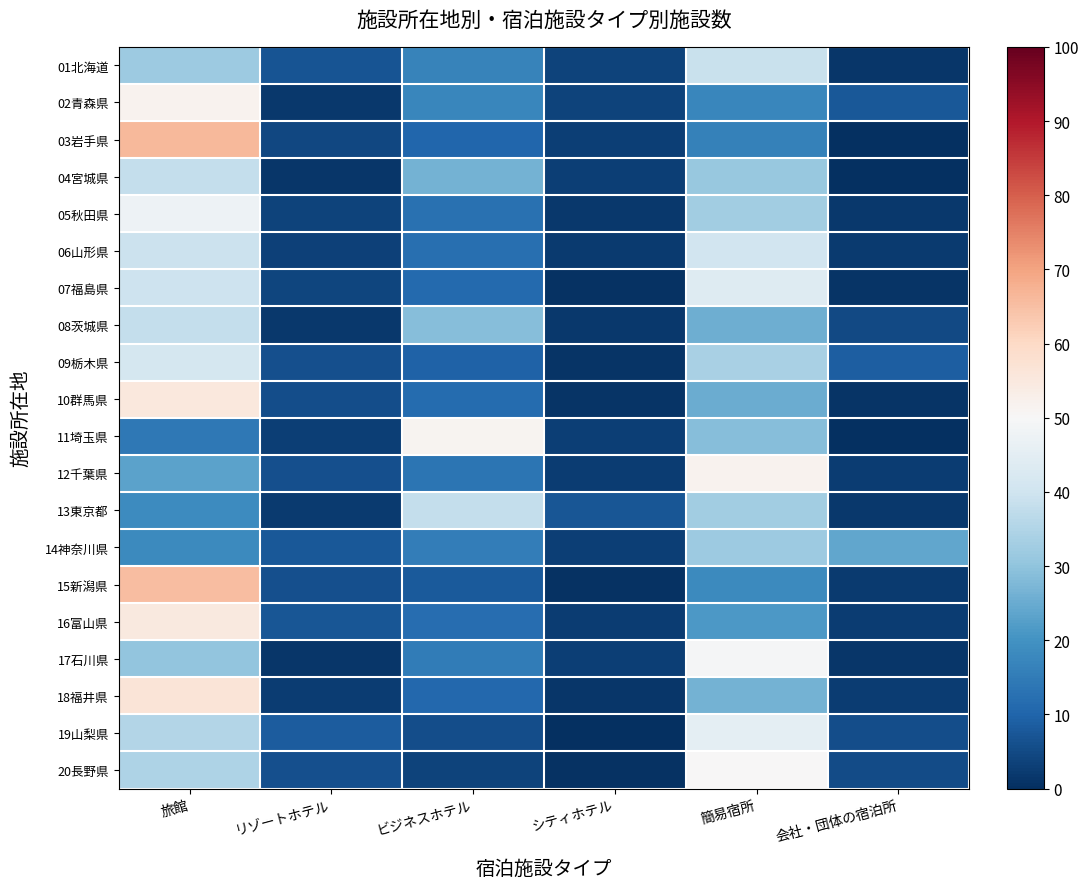

Reading right to left, what are all the values shown in this chart?

01北海道: 会社・団体の宿泊所=1.6	簡易宿所=38.9	シティホテル=3.9	ビジネスホテル=16.7	リゾートホテル=7.0	旅館=31.9
02青森県: 会社・団体の宿泊所=7.7	簡易宿所=17.3	シティホテル=3.8	ビジネスホテル=17.3	リゾートホテル=1.9	旅館=51.9
03岩手県: 会社・団体の宿泊所=0.0	簡易宿所=16.2	シティホテル=2.9	ビジネスホテル=10.3	リゾートホテル=4.4	旅館=66.2
04宮城県: 会社・団体の宿泊所=0.0	簡易宿所=30.9	シティホテル=2.9	ビジネスホテル=26.5	リゾートホテル=1.5	旅館=38.2
05秋田県: 会社・団体の宿泊所=1.8	簡易宿所=32.7	シティホテル=1.8	ビジネスホテル=12.7	リゾートホテル=3.6	旅館=47.3
06山形県: 会社・団体の宿泊所=2.2	簡易宿所=40.4	シティホテル=2.2	ビジネスホテル=12.4	リゾートホテル=3.4	旅館=39.3
07福島県: 会社・団体の宿泊所=1.1	簡易宿所=43.5	シティホテル=0.6	ビジネスホテル=11.3	リゾートホテル=4.0	旅館=39.5
08茨城県: 会社・団体の宿泊所=4.8	簡易宿所=25.4	シティホテル=1.6	ビジネスホテル=28.6	リゾートホテル=1.6	旅館=38.1
09栃木県: 会社・団体の宿泊所=8.6	簡易宿所=33.6	シティホテル=0.9	ビジネスホテル=9.5	リゾートホテル=6.0	旅館=41.4
10群馬県: 会社・団体の宿泊所=1.0	簡易宿所=25.2	シティホテル=1.0	ビジネスホテル=11.7	リゾートホテル=5.8	旅館=55.3
11埼玉県: 会社・団体の宿泊所=0.0	簡易宿所=28.6	シティホテル=2.9	ビジネスホテル=51.4	リゾートホテル=2.9	旅館=14.3
12千葉県: 会社・団体の宿泊所=2.7	簡易宿所=51.7	シティホテル=2.7	ビジネスホテル=13.6	リゾートホテル=6.1	旅館=23.1
13東京都: 会社・団体の宿泊所=1.6	簡易宿所=32.6	シティホテル=7.1	ビジネスホテル=38.0	リゾートホテル=2.2	旅館=18.5
14神奈川県: 会社・団体の宿泊所=23.9	簡易宿所=31.7	シティホテル=2.8	ビジネスホテル=15.5	リゾートホテル=7.7	旅館=18.3
15新潟県: 会社・団体の宿泊所=2.1	簡易宿所=18.2	シティホテル=0.5	ビジネスホテル=8.0	リゾートホテル=5.9	旅館=65.2
16富山県: 会社・団体の宿泊所=2.4	簡易宿所=21.4	シティホテル=2.4	ビジネスホテル=11.9	リゾートホテル=7.1	旅館=54.8
17石川県: 会社・団体の宿泊所=1.4	簡易宿所=49.3	シティホテル=2.7	ビジネスホテル=15.1	リゾートホテル=1.4	旅館=30.1
18福井県: 会社・団体の宿泊所=2.4	簡易宿所=26.5	シティホテル=1.2	ビジネスホテル=10.8	リゾートホテル=2.4	旅館=56.6
19山梨県: 会社・団体の宿泊所=5.6	簡易宿所=45.1	シティホテル=0.0	ビジネスホテル=5.6	リゾートホテル=8.5	旅館=35.2
20長野県: 会社・団体の宿泊所=5.2	簡易宿所=50.0	シティホテル=0.7	ビジネスホテル=3.6	リゾートホテル=6.0	旅館=34.5